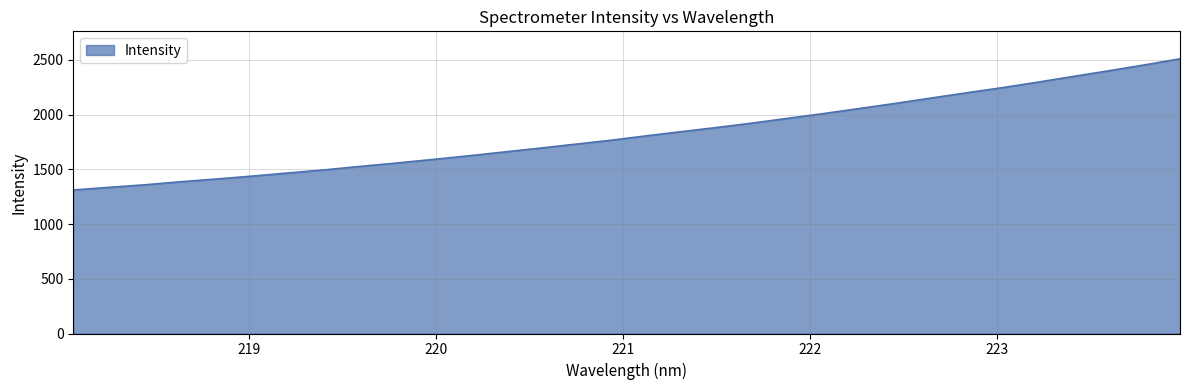

What is the greatest value displayed?

2509.2